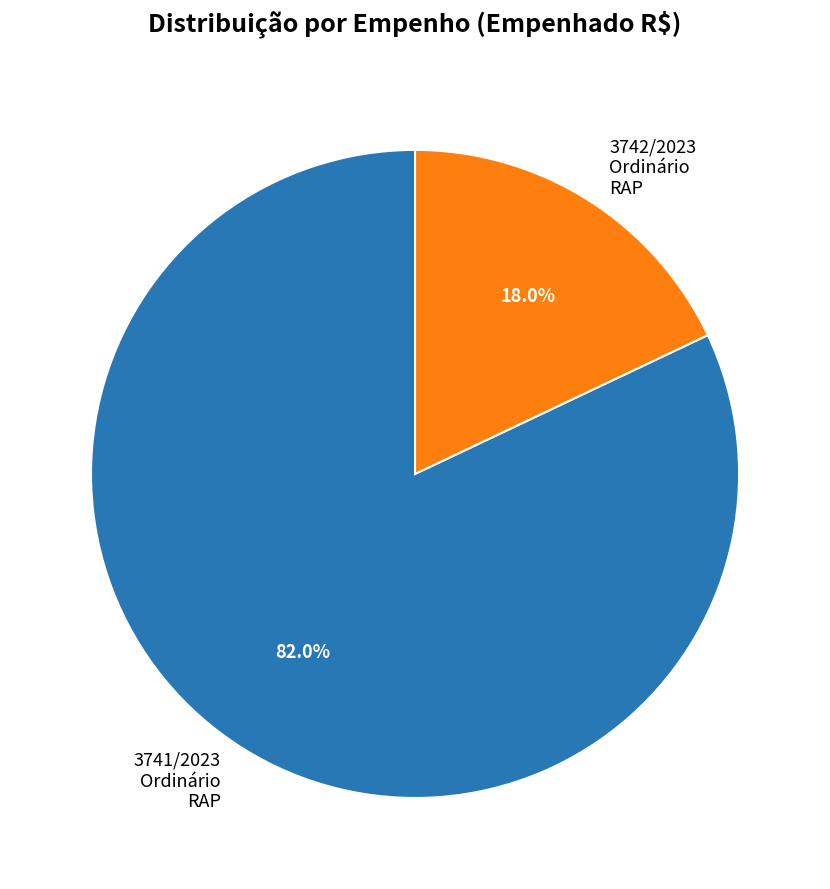

Which category has the biggest portion of the pie?

3741/2023 Ordinário RAP